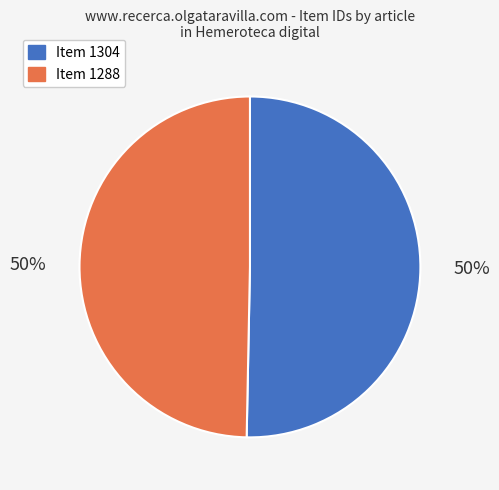

To the nearest percent, what is the average slice percentage?

50%